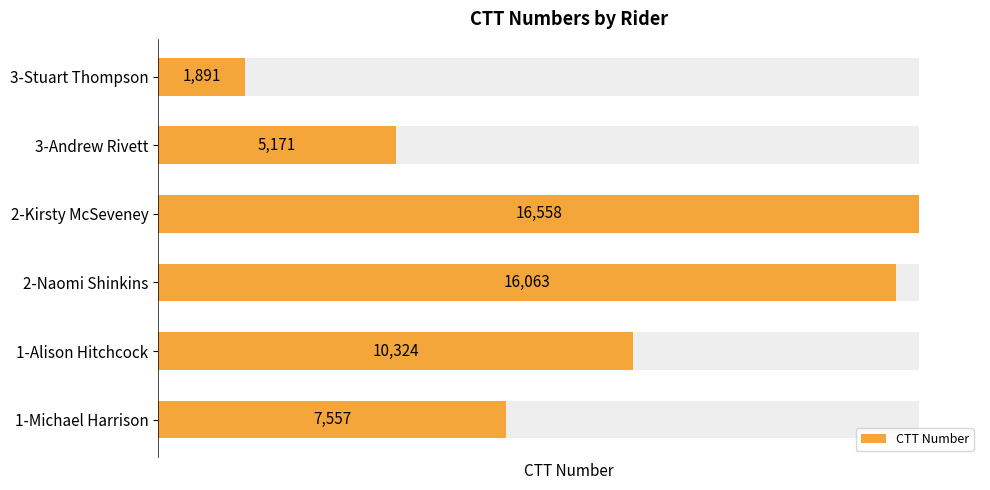

What is the maximum value shown in the chart?

16558